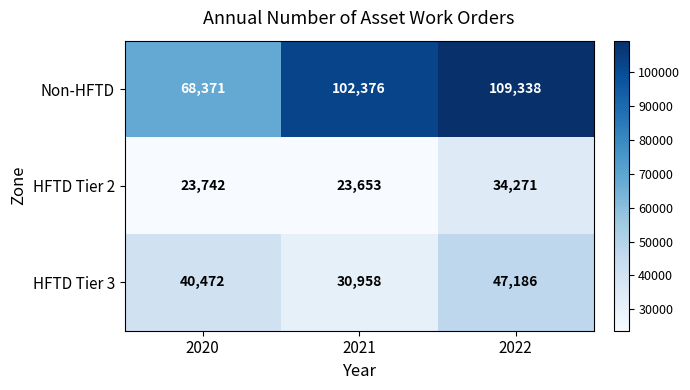

True or false: HFTD Tier 2 has a value of 23742 at 2020.

True